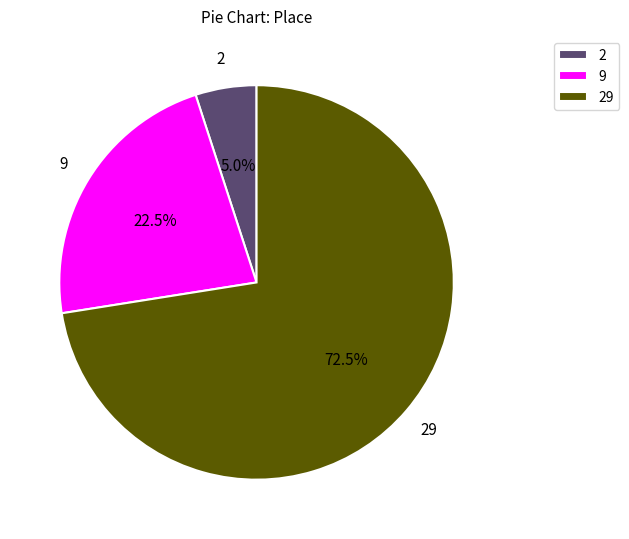

Between 2 and 29, which is larger?

29